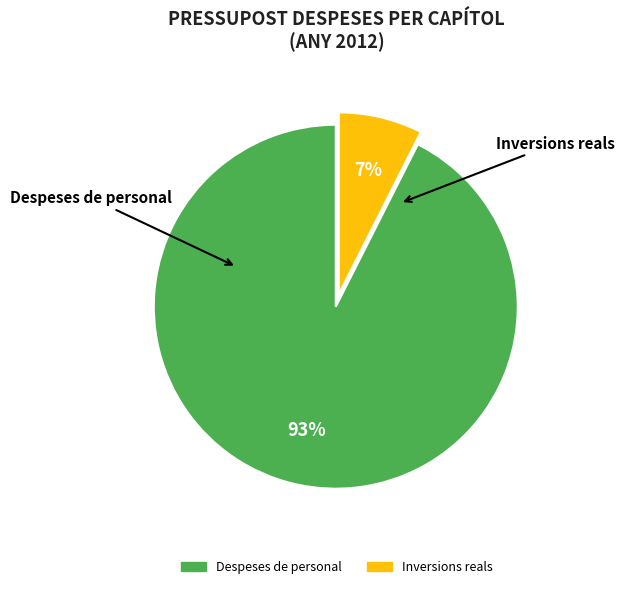

Do Despeses de personal and Inversions reals together represent more than half of the pie?

Yes